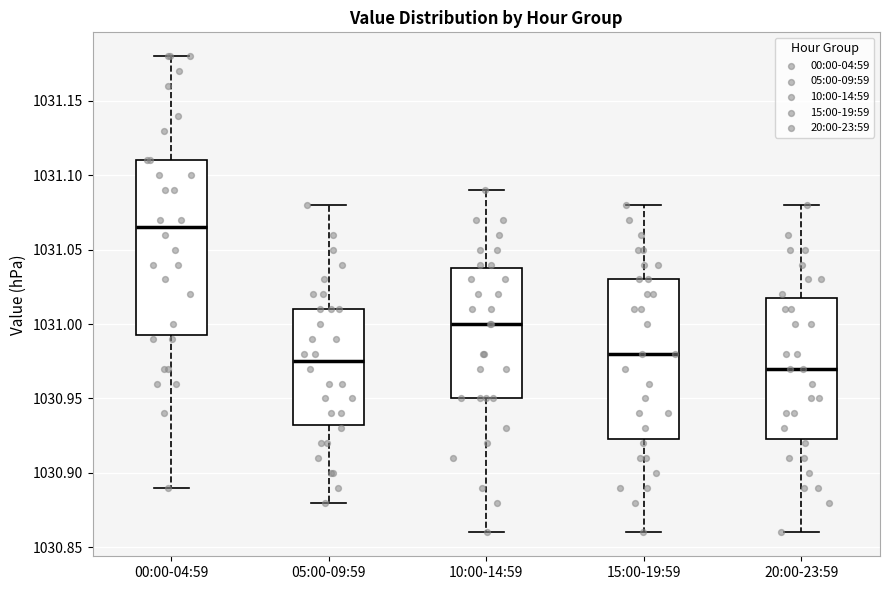

Comparing the boxes themselves (not the whiskers), which one is the tallest?

00:00-04:59